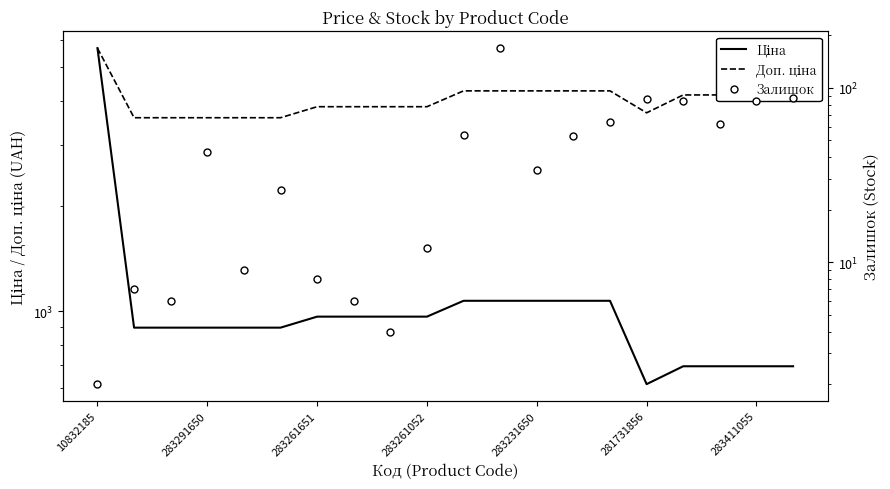

At which category does the chart reach its peak across all series?

10832185